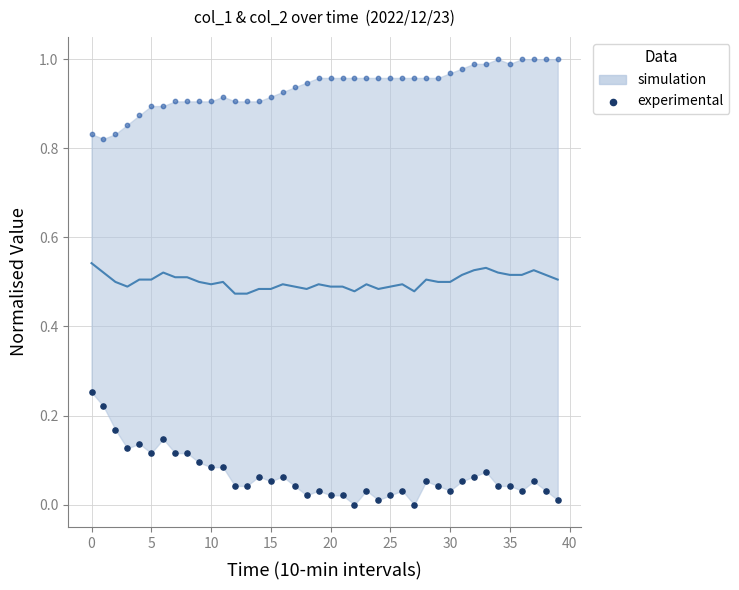

Which series reaches the minimum Y coordinate?

col_2 (experimental)